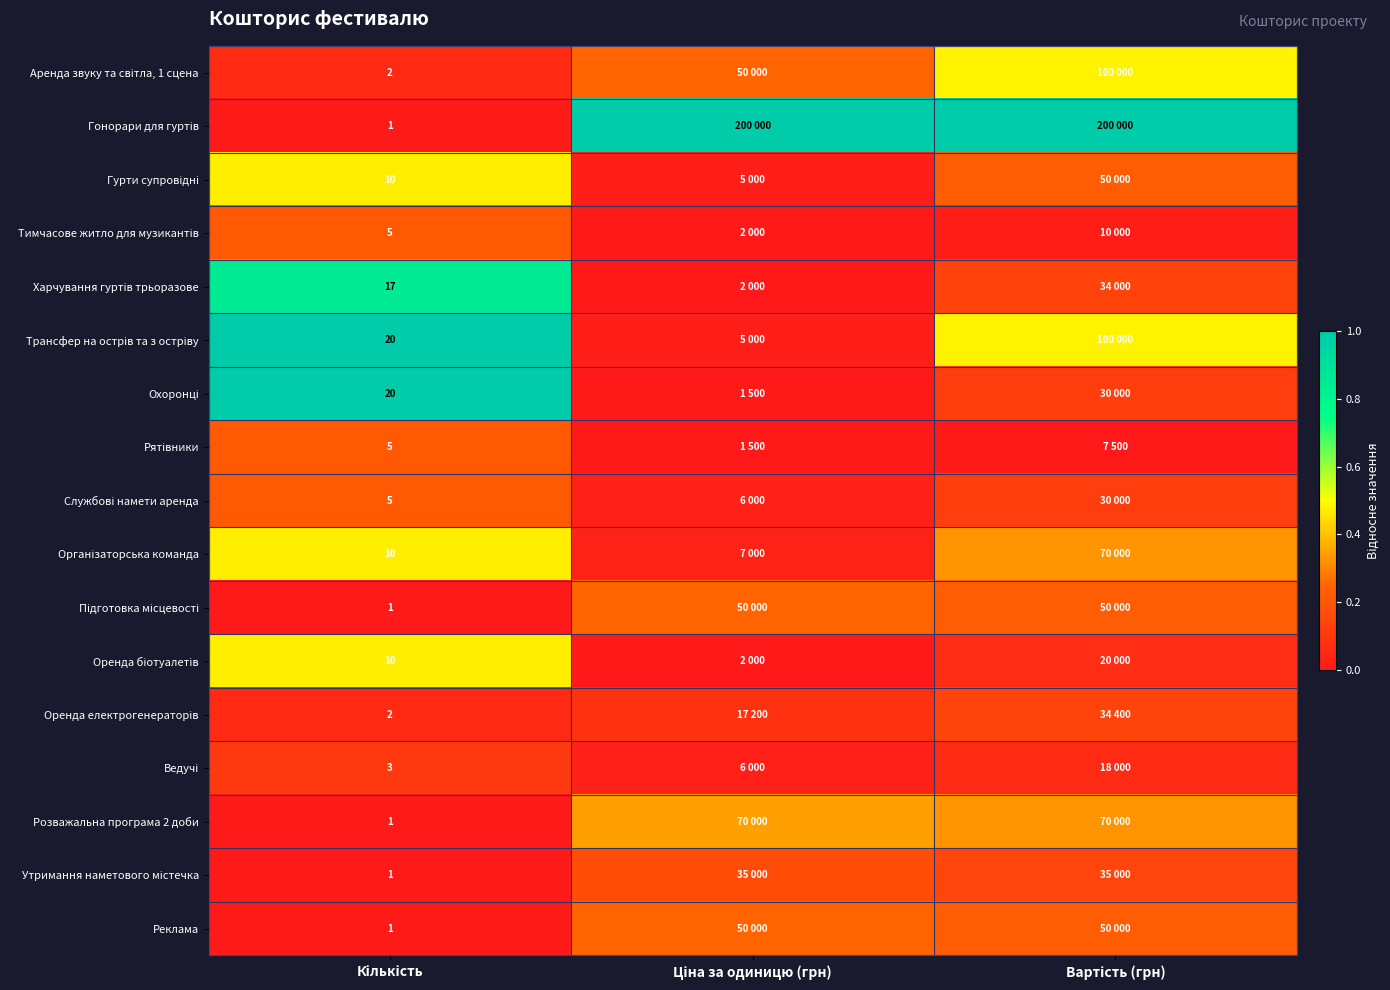

Rank the series at Вартість (грн) from highest to lowest value.

Гонорари для гуртів, Аренда звуку та світла, 1 сцена, Трансфер на острів та з остріву, Організаторська команда, Розважальна програма 2 доби, Гурти супровідні, Підготовка місцевості, Реклама, Утримання наметового містечка, Оренда електрогенераторів, Харчування гуртів трьоразове, Охоронці, Службові намети аренда, Оренда біотуалетів, Ведучі, Тимчасове житло для музикантів, Рятівники